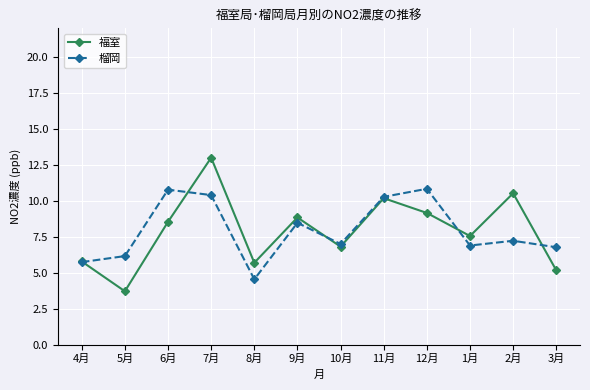

List the series in order of their peak value, lowest first.

榴岡, 福室